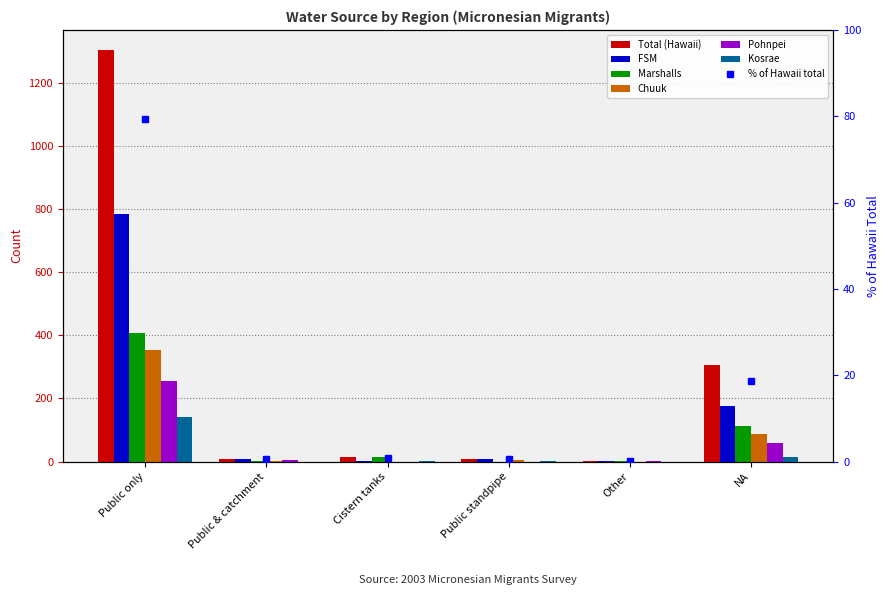

The FSM series shows 8 at Public standpipe. True or false?

True